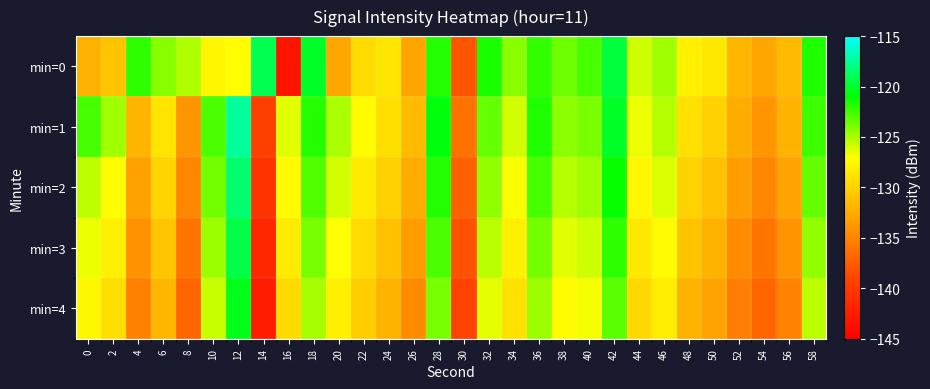

Reading left to right, list all the values displayed in this chart.

min=0: 0=-132.2	2=-130.9	4=-122.1	6=-124.2	8=-125.2	10=-127.4	12=-127.1	14=-119.2	16=-143.2	18=-120.1	20=-132.8	22=-129.4	24=-128.7	26=-133.0	28=-121.8	30=-138.1	32=-121.6	34=-124.2	36=-122.2	38=-123.6	40=-122.6	42=-119.6	44=-125.8	46=-124.8	48=-128.0	50=-128.6	52=-131.9	54=-132.9	56=-131.5	58=-121.7
min=1: 0=-122.7	2=-124.8	4=-132.0	6=-128.8	8=-134.0	10=-122.8	12=-117.4	14=-139.5	16=-126.3	18=-121.8	20=-125.0	22=-127.3	24=-129.1	26=-131.5	28=-120.8	30=-136.2	32=-123.4	34=-125.9	36=-121.7	38=-124.3	40=-123.8	42=-120.1	44=-126.5	46=-125.2	48=-129.0	50=-130.1	52=-132.5	54=-133.9	56=-132.1	58=-122.4
min=2: 0=-125.5	2=-127.1	4=-133.2	6=-129.8	8=-134.9	10=-123.7	12=-118.4	14=-140.5	16=-127.3	18=-122.9	20=-126.0	22=-128.3	24=-130.1	26=-132.5	28=-121.8	30=-137.2	32=-124.4	34=-126.9	36=-122.7	38=-125.3	40=-124.8	42=-121.1	44=-127.5	46=-126.2	48=-130.0	50=-131.1	52=-133.5	54=-134.9	56=-133.1	58=-123.4
min=3: 0=-126.5	2=-128.1	4=-134.2	6=-130.8	8=-135.9	10=-124.7	12=-119.4	14=-141.5	16=-128.3	18=-123.9	20=-127.0	22=-129.3	24=-131.1	26=-133.5	28=-122.8	30=-138.2	32=-125.4	34=-127.9	36=-123.7	38=-126.3	40=-125.8	42=-122.1	44=-128.5	46=-127.2	48=-131.0	50=-132.1	52=-134.5	54=-135.9	56=-134.1	58=-124.4
min=4: 0=-127.5	2=-129.1	4=-135.2	6=-131.8	8=-136.9	10=-125.7	12=-120.4	14=-142.5	16=-129.3	18=-124.9	20=-128.0	22=-130.3	24=-132.1	26=-134.5	28=-123.8	30=-139.2	32=-126.4	34=-128.9	36=-124.7	38=-127.3	40=-126.8	42=-123.1	44=-129.5	46=-128.2	48=-132.0	50=-133.1	52=-135.5	54=-136.9	56=-135.1	58=-125.4